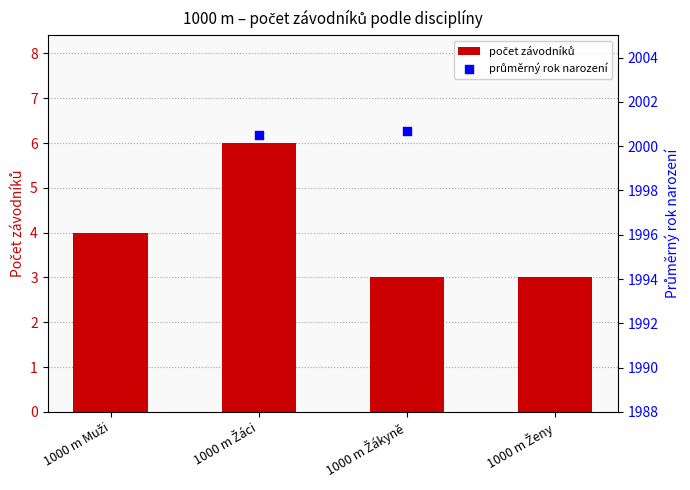

Which series reaches the minimum Y coordinate?

počet závodníků